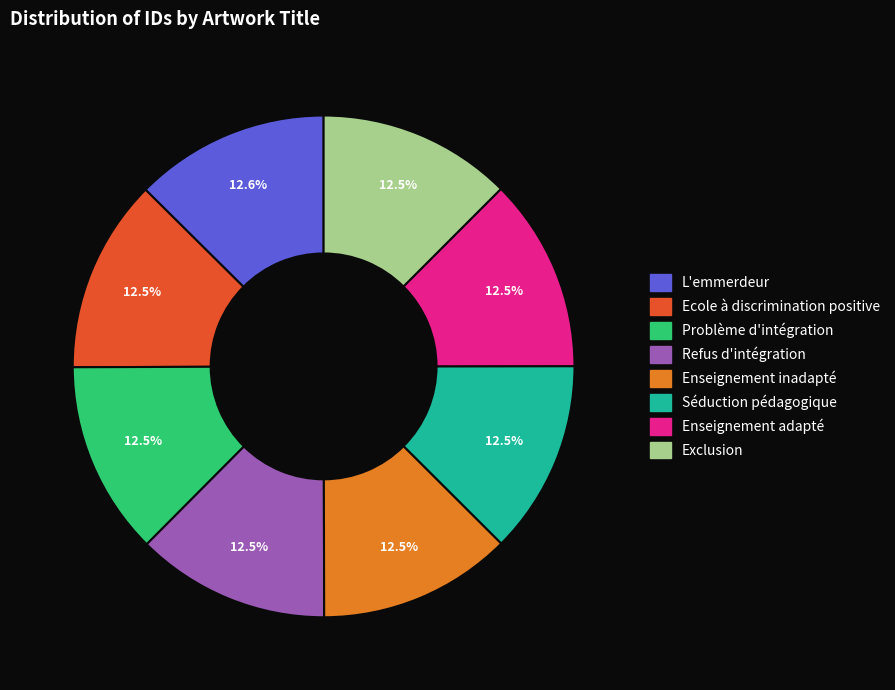

Approximately how many times larger is the value at Séduction pédagogique compared to Exclusion?

1.0